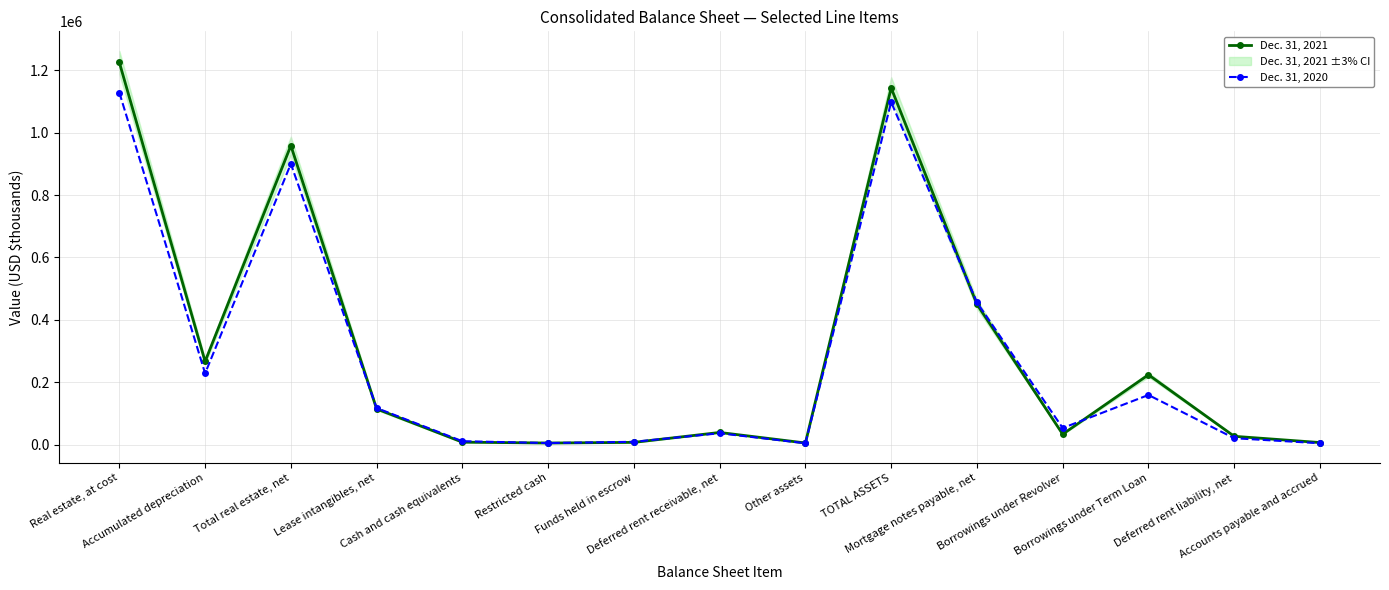

Between Mortgage notes payable, net and Deferred rent liability, net, which series saw the biggest shift?

Dec. 31, 2020